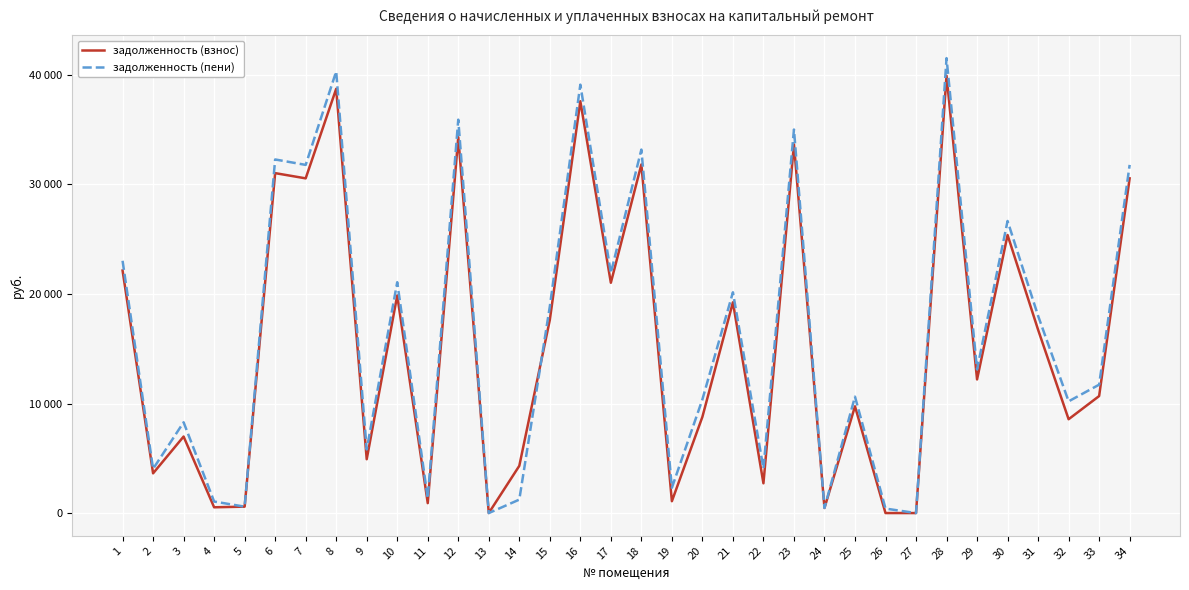

Which has a higher value, 5 or 24?

5